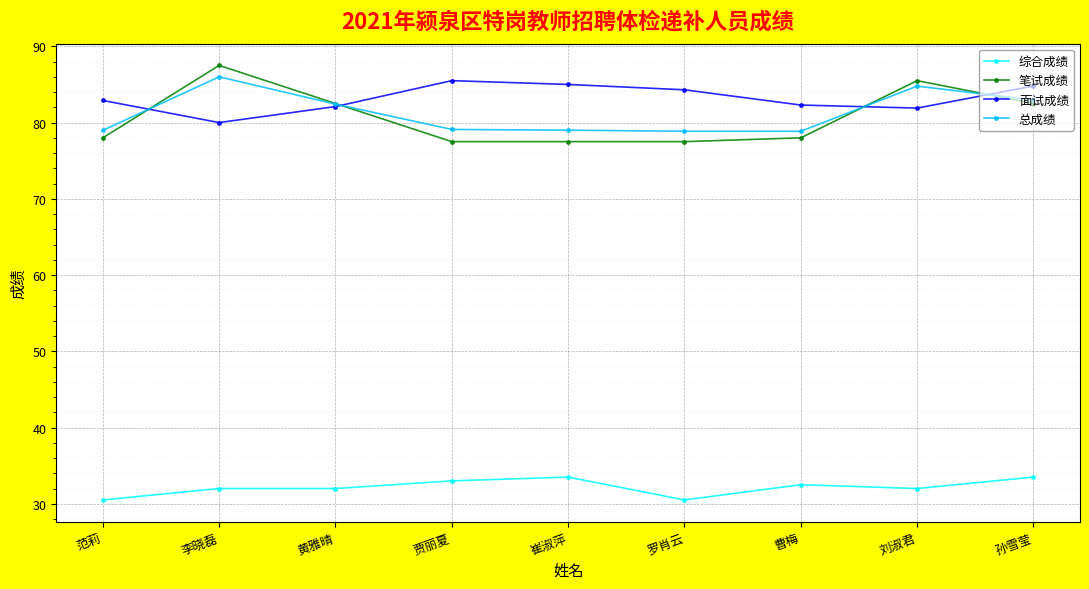

How many intersections are there between 总成绩 and 面试成绩?

4